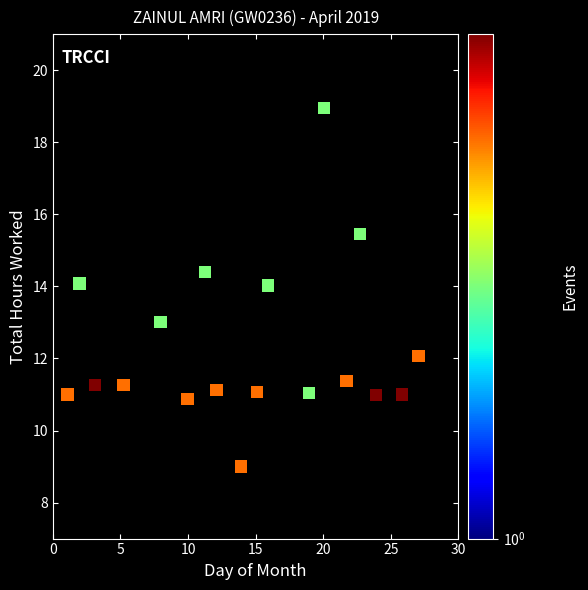

What is the range of Y values (max minus min)?

10.0